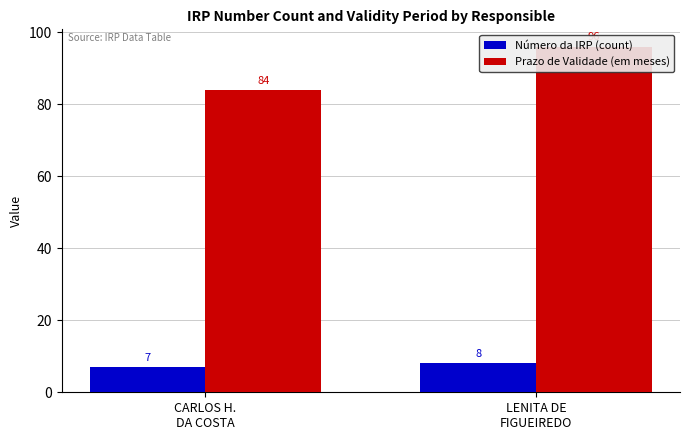

Read the Número da IRP (count) value at CARLOS H.
DA COSTA.

7